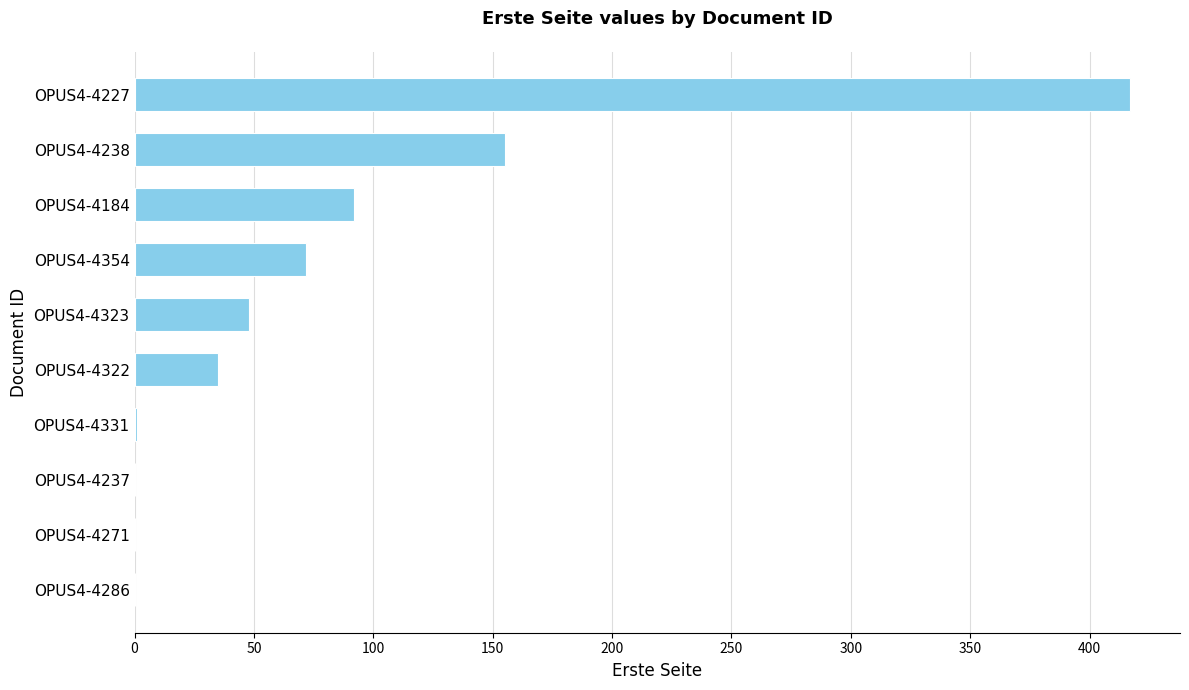

What is the sum of all values?

820